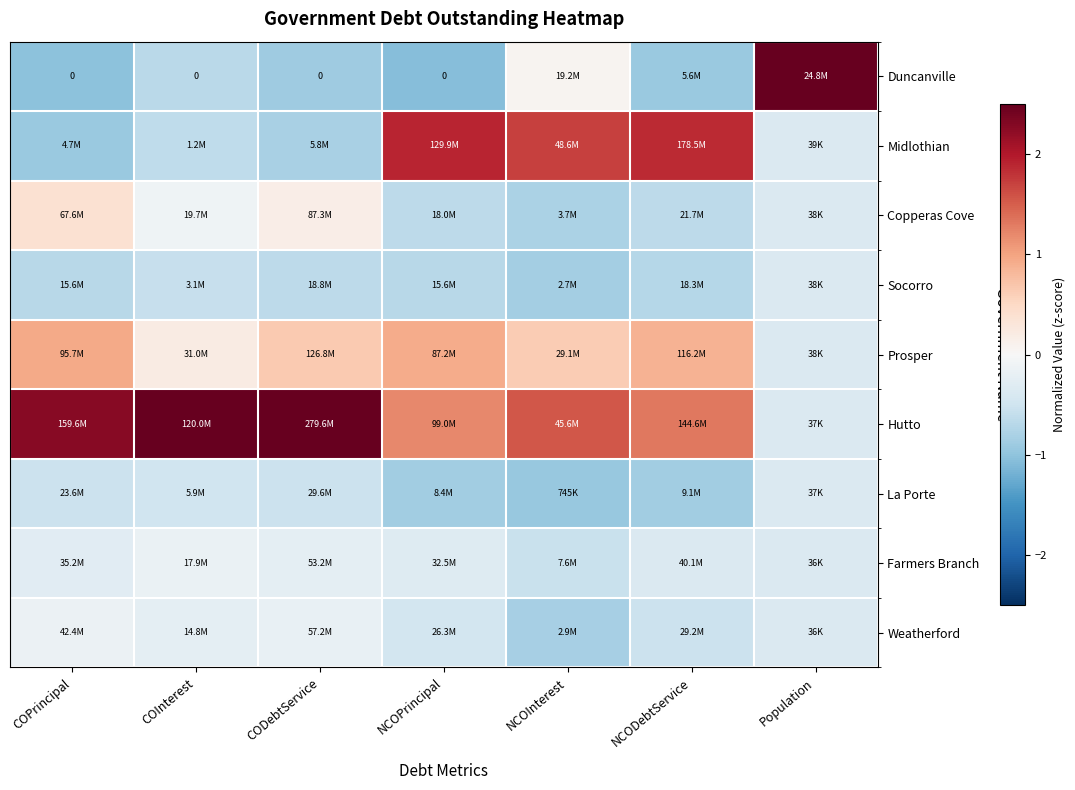

The La Porte series shows -1.0 at NCOInterest. True or false?

True